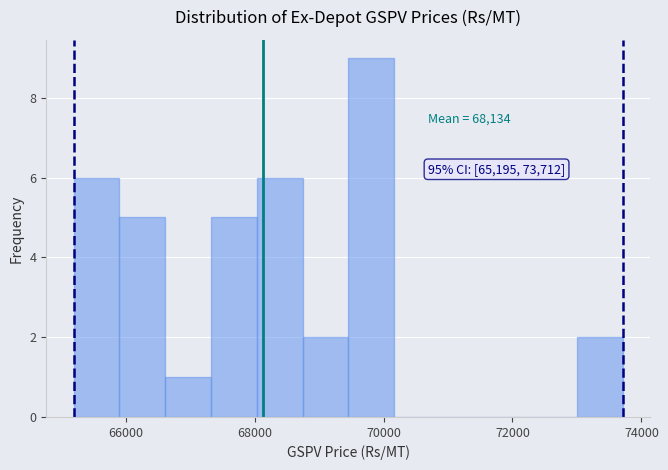

Read against the x-axis, roughly where is the centre of the tallest bar?

69800